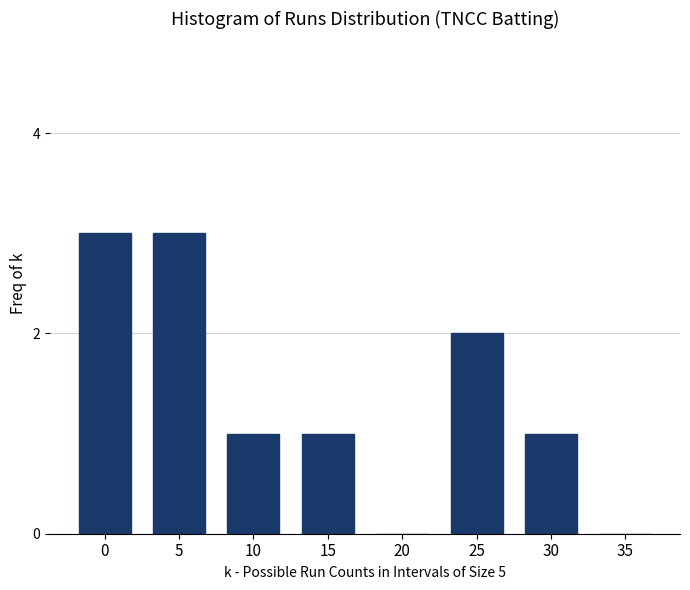

Reading left to right, list all the values displayed in this chart.

0=3	5=3	10=1	15=1	20=0	25=2	30=1	35=0